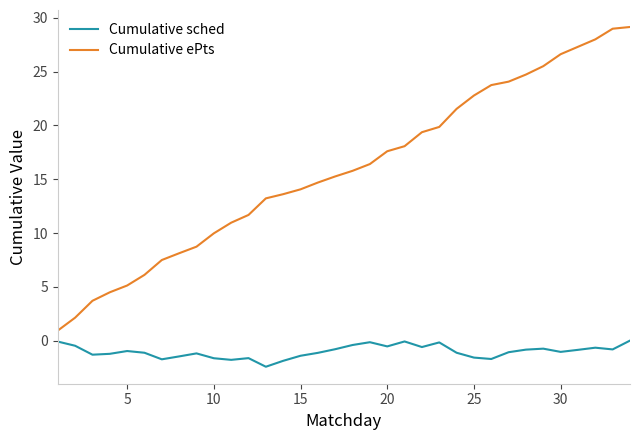

True or false: Cumulative ePts and Cumulative sched intersect in this chart.

False